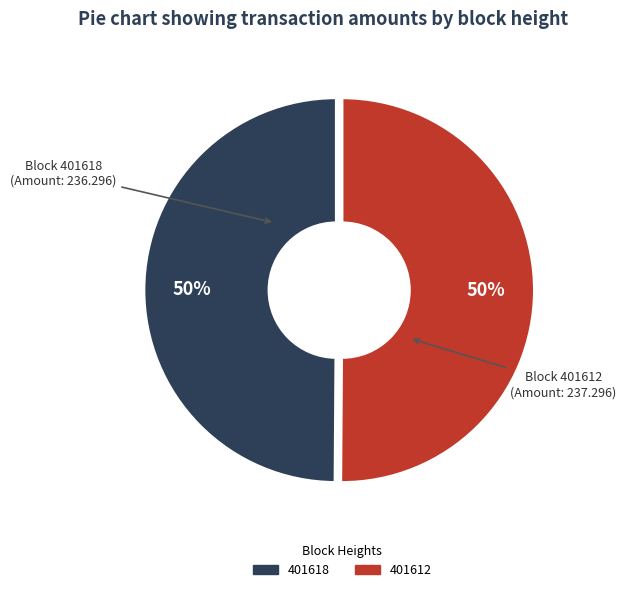

Approximately how many times larger is the value at 401618 compared to 401612?

1.0